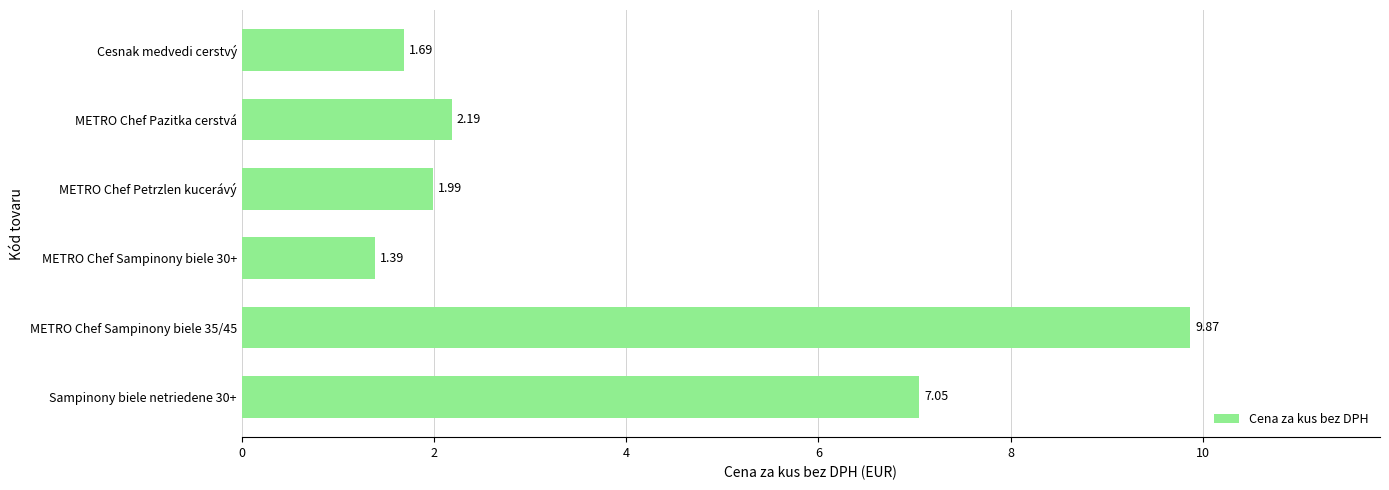

What is the sum of all values?

24.2